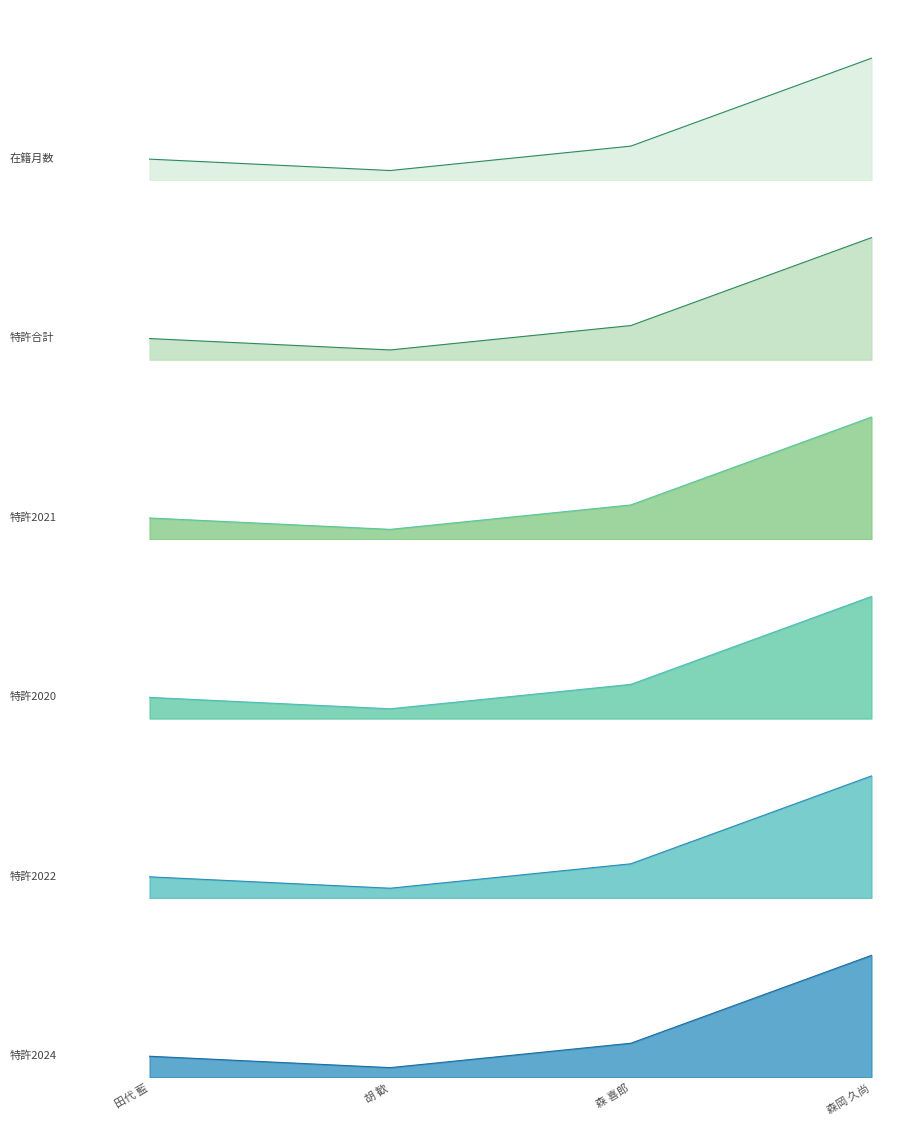

Between 375446
田代 藍 and 409146
森 喜郎, which is larger?

409146
森 喜郎